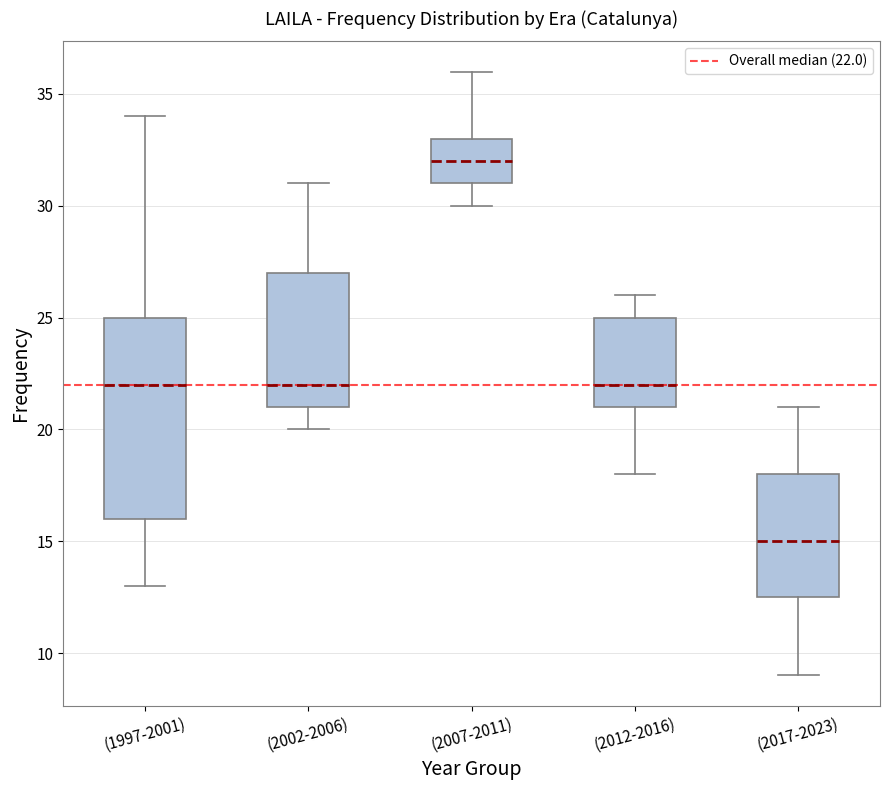

Where is the lower edge of the box for (2012-2016) on the y-axis? The values are not printed on the chart, so give them approximately, as read against the axis.

21.0